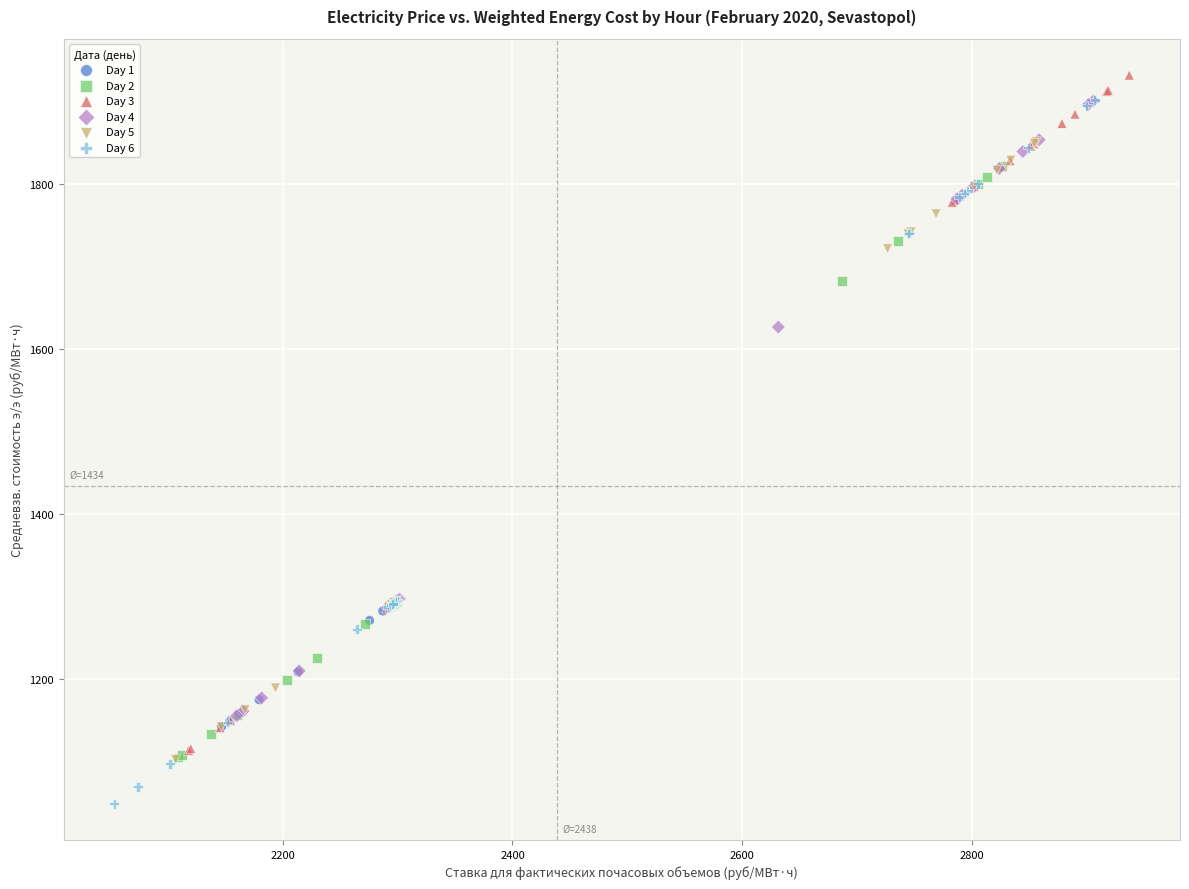

Which series contains the highest Y value?

Day 3